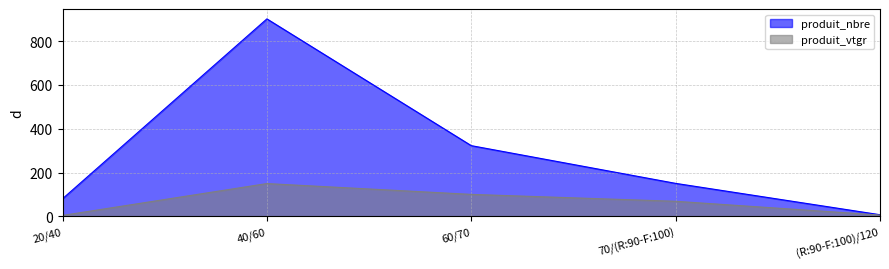

What is the label of the 1st point from the right?

(R:90-F:100)/120